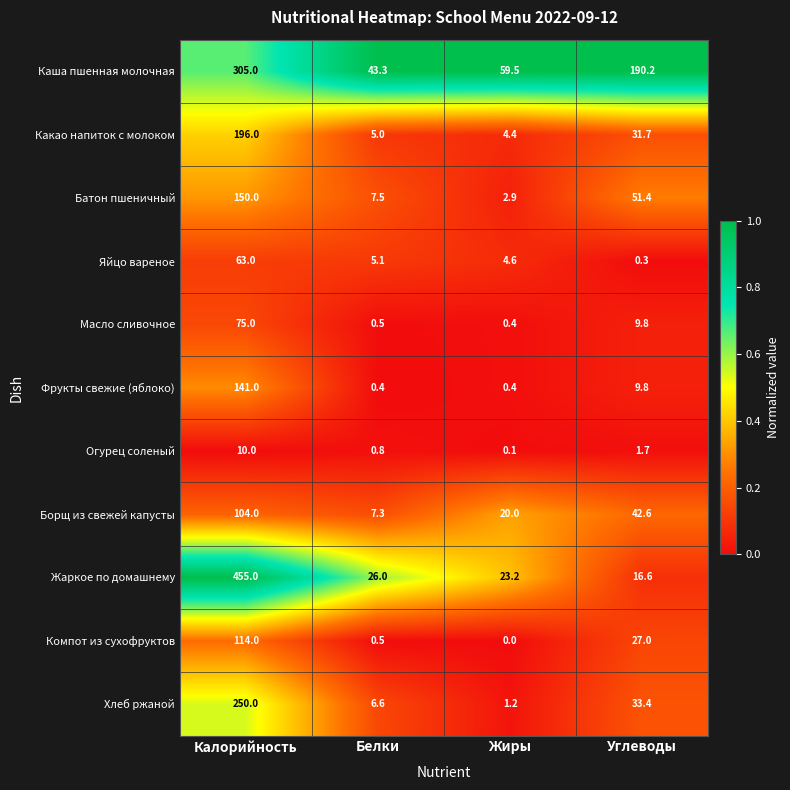

True or false: Фрукты свежие (яблоко) has a value of 0.4 at Белки.

True